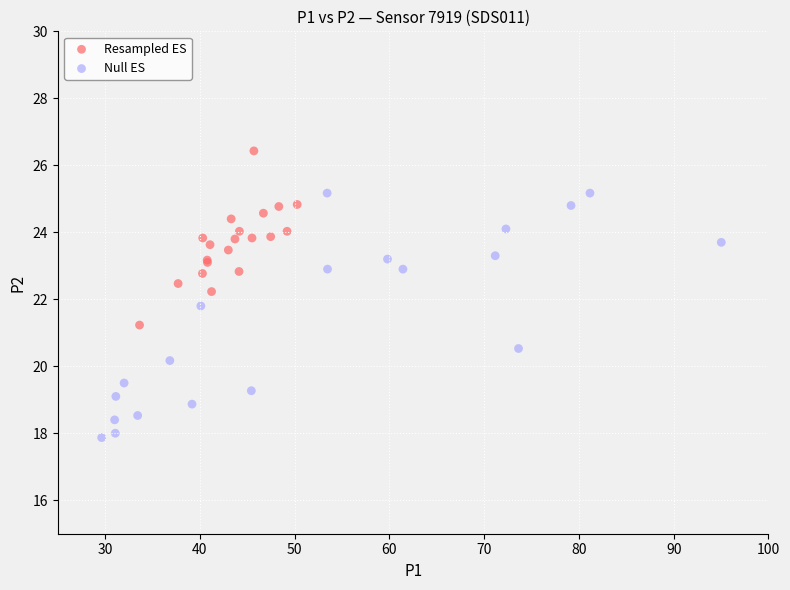

Which series contains the lowest Y value?

Null ES